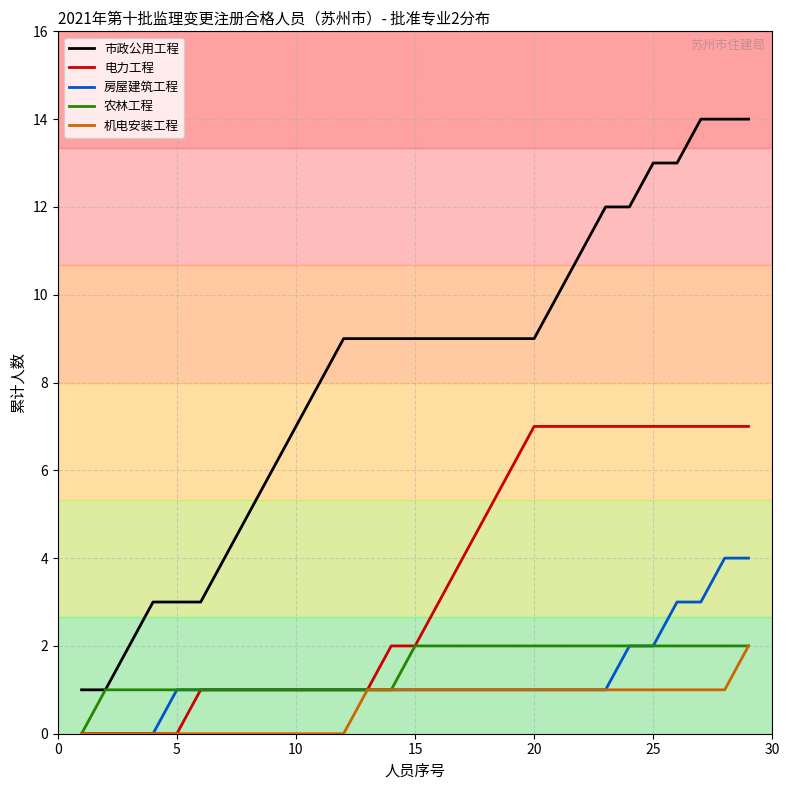

What is the difference between the maximum and minimum values in the 房屋建筑工程 series?

4